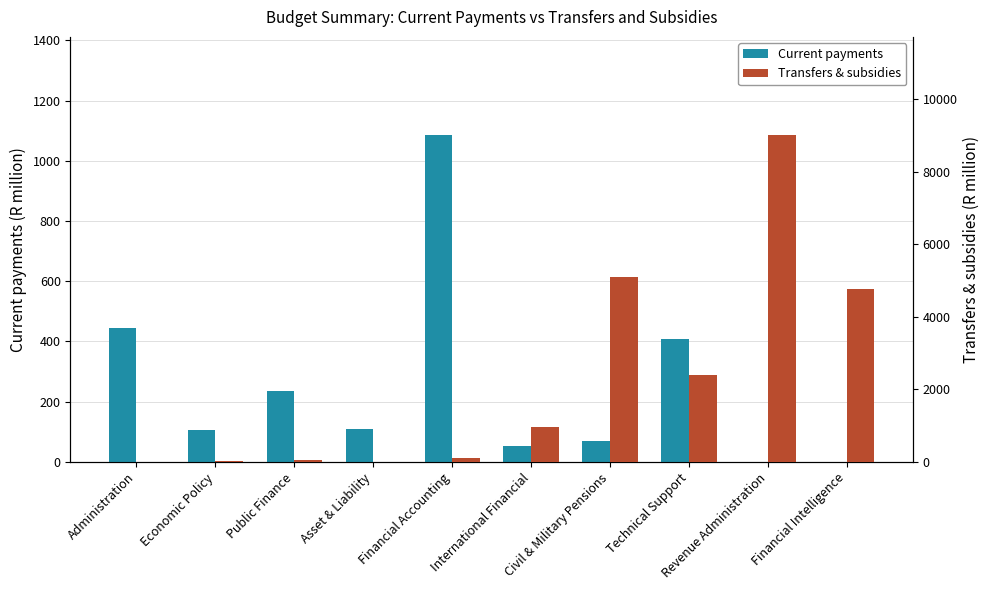

Does the chart contain stacked bars?

No